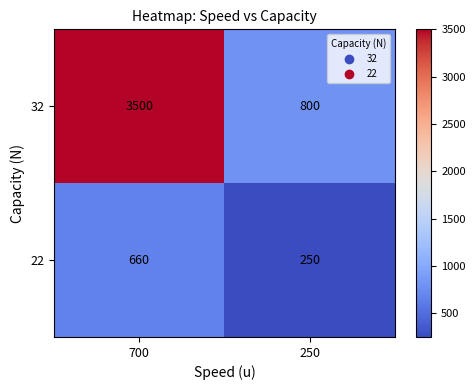

Which series has the widest spread of values?

32